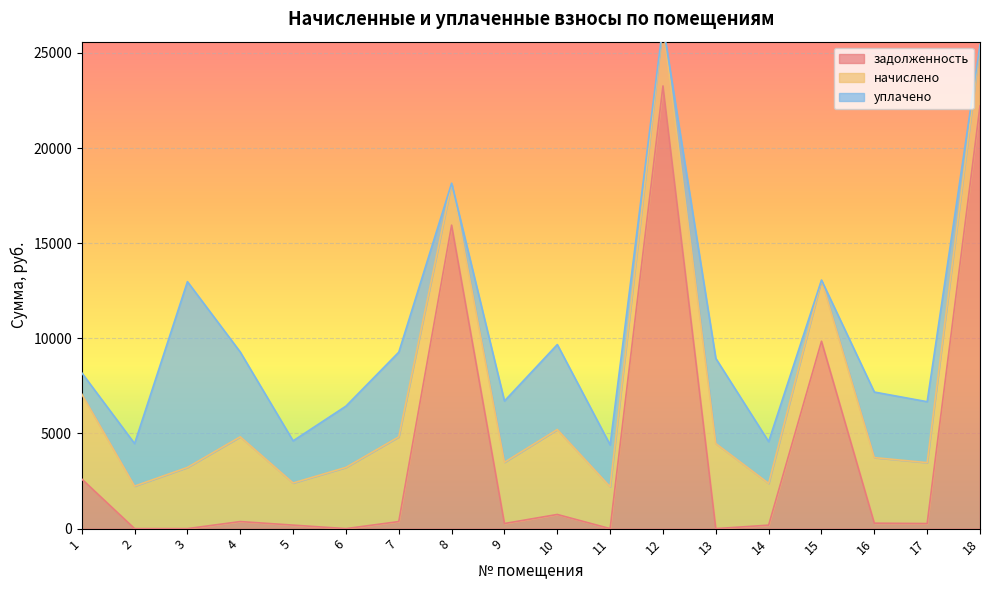

Count the number of data series in this chart.

3